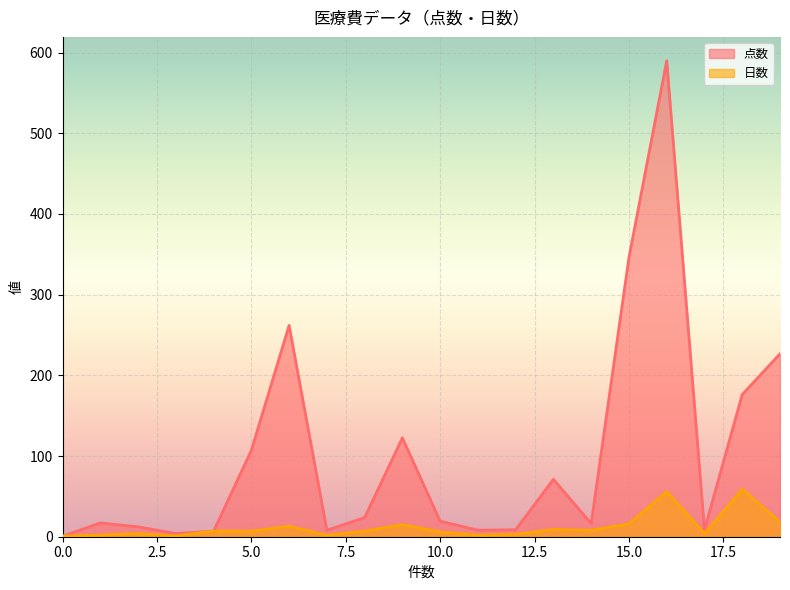

What is the difference between the maximum and second lowest values in the 点数 series?

586.0